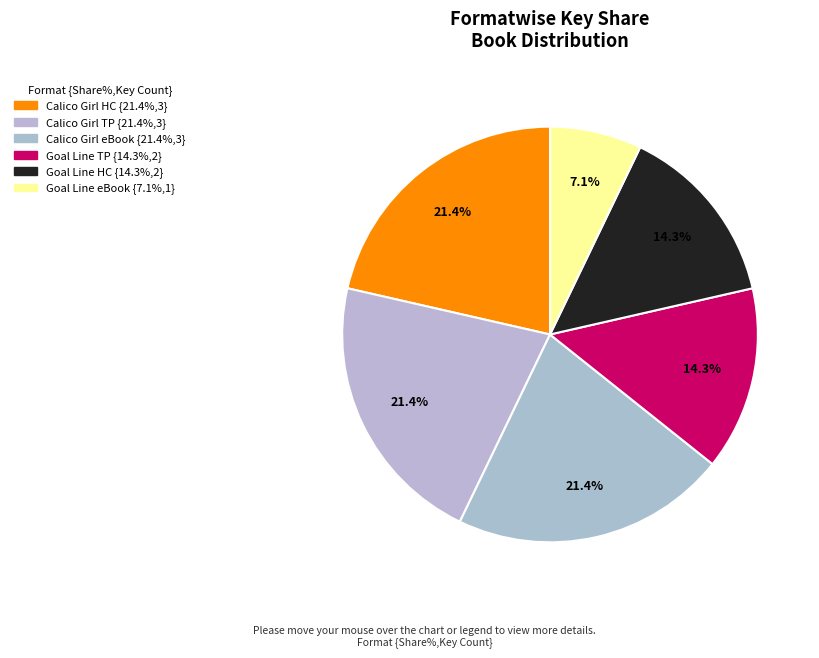

How many slices are in this pie chart?

6